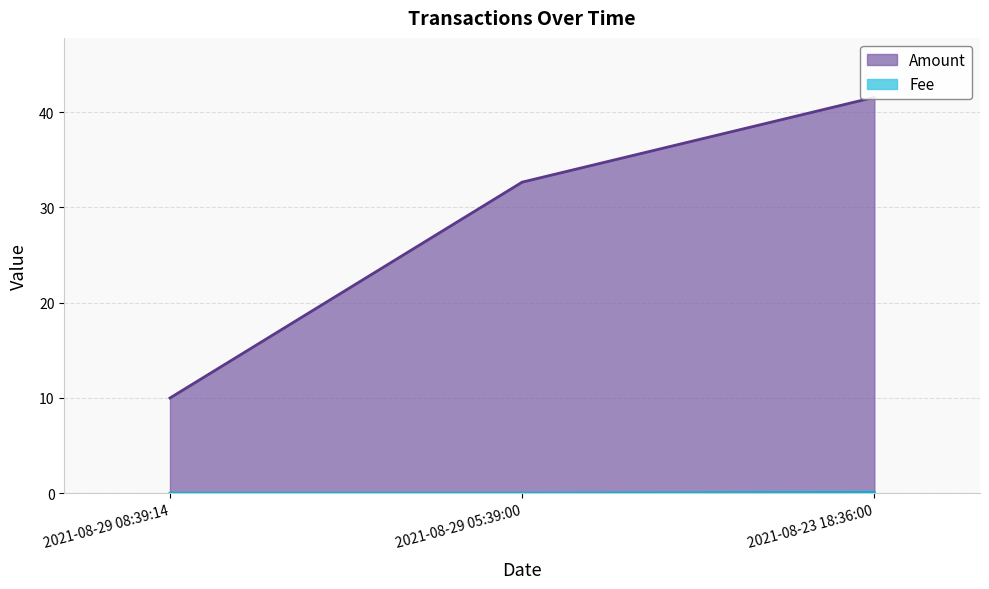

Which series changed the most between 2021-08-23 18:36:00 and 2021-08-29 05:39:00?

Amount